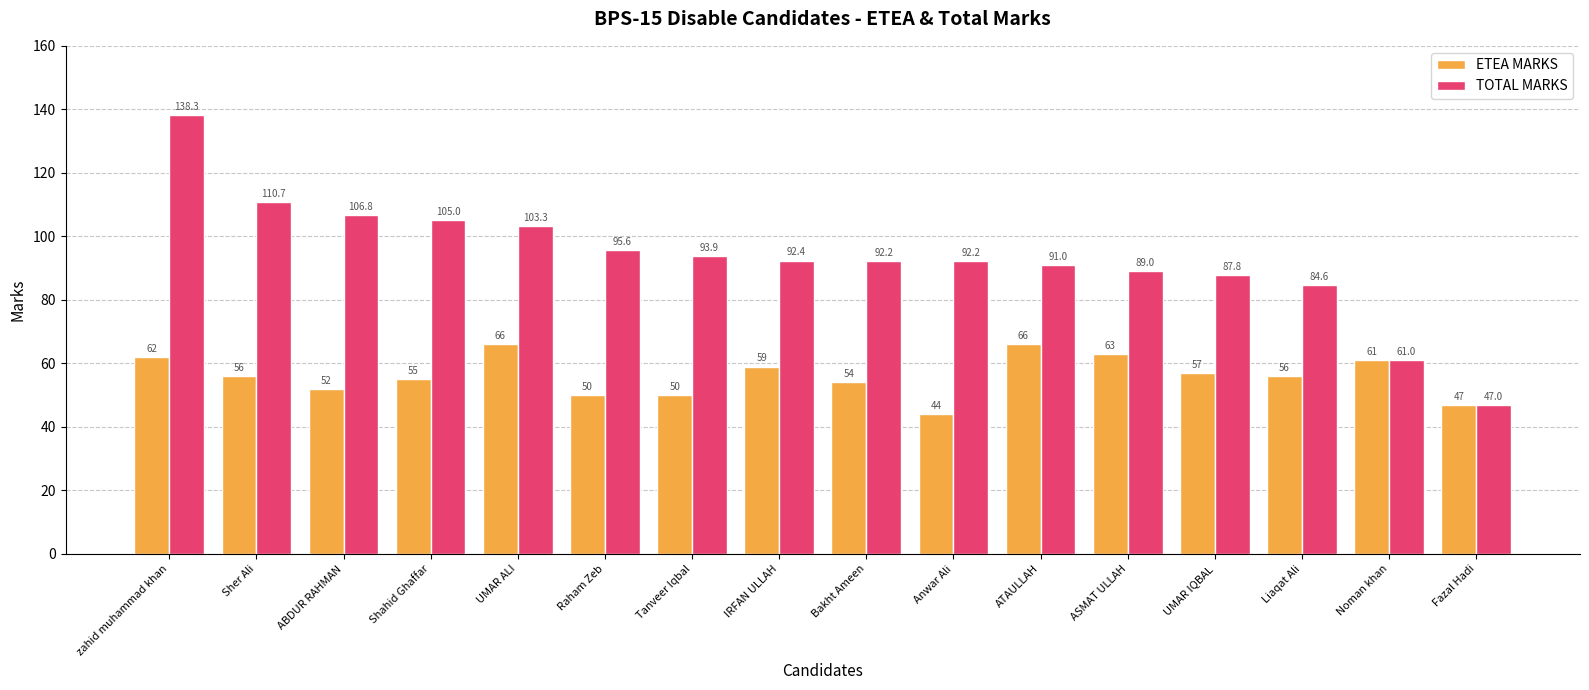

At how many categories does at least one series exceed 60?

15